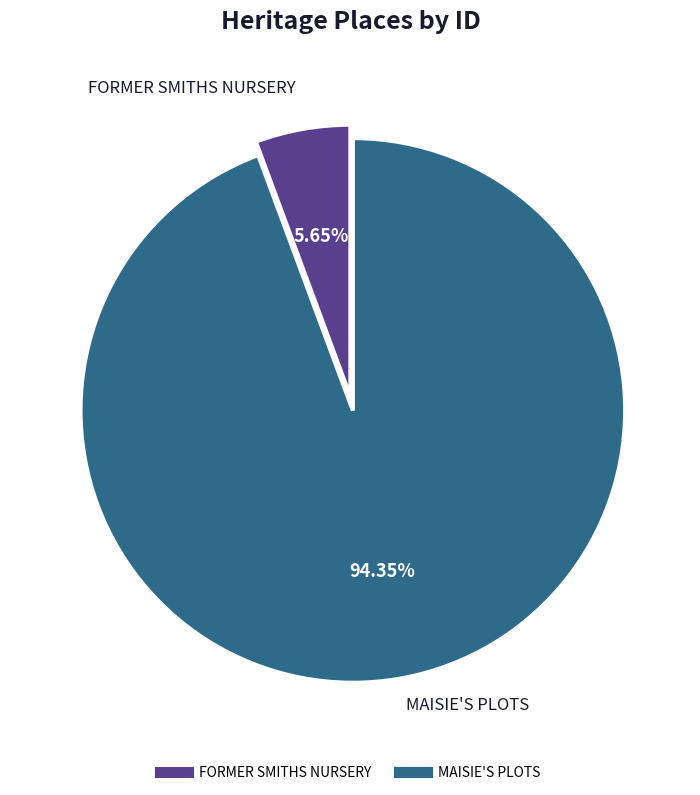

To the nearest percent, what is the difference between the FORMER SMITHS NURSERY and MAISIE'S PLOTS slice percentages?

89%